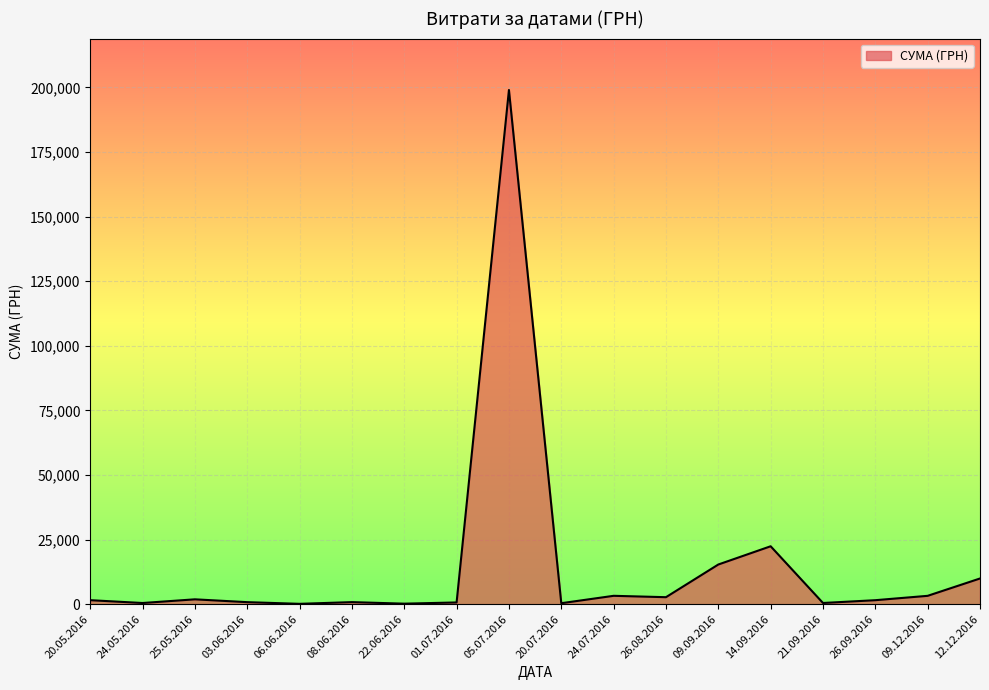

At which label is the value closest to 99560?

14.09.2016